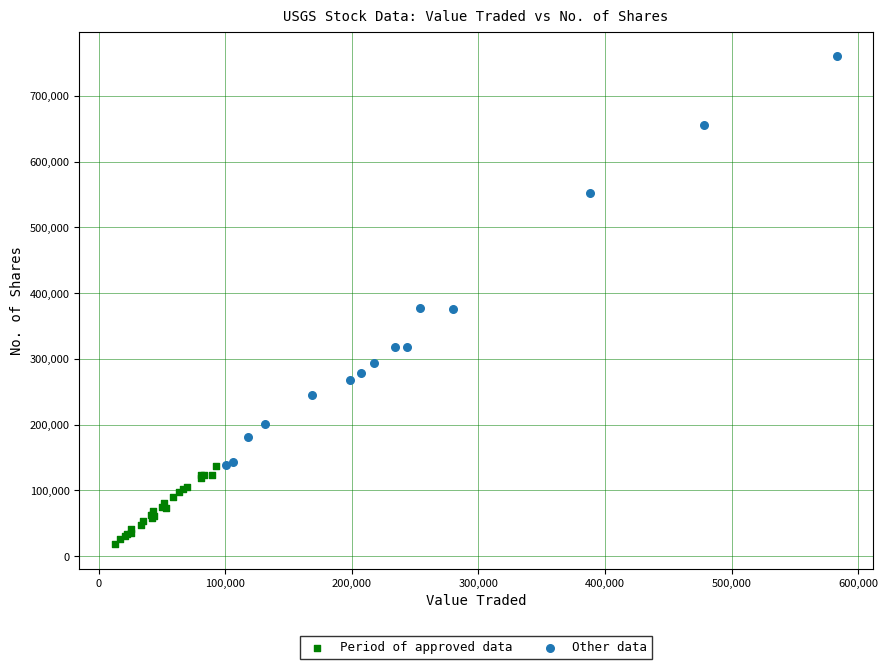

Which series contains the highest Y value?

Other data